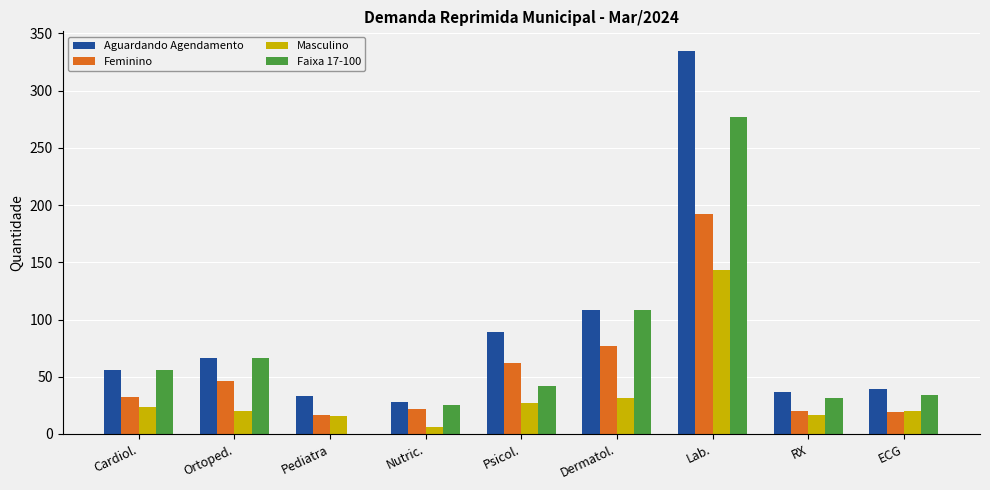

At which category is the sum across all series the highest?

Lab.